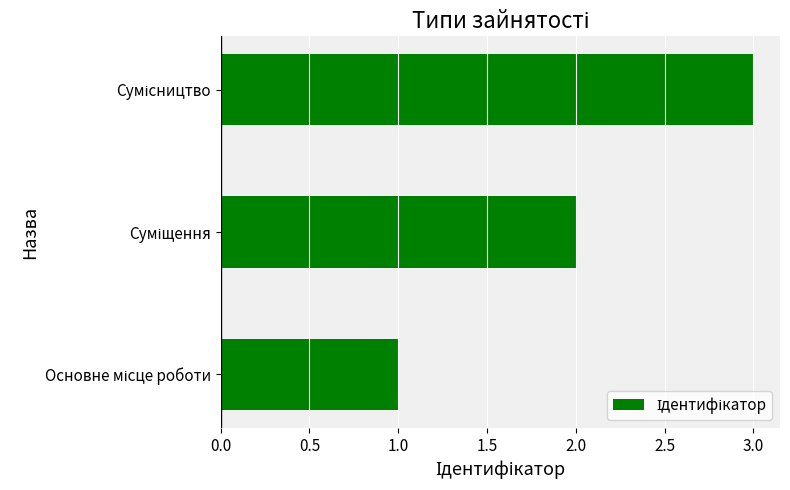

What is the maximum value shown in the chart?

3